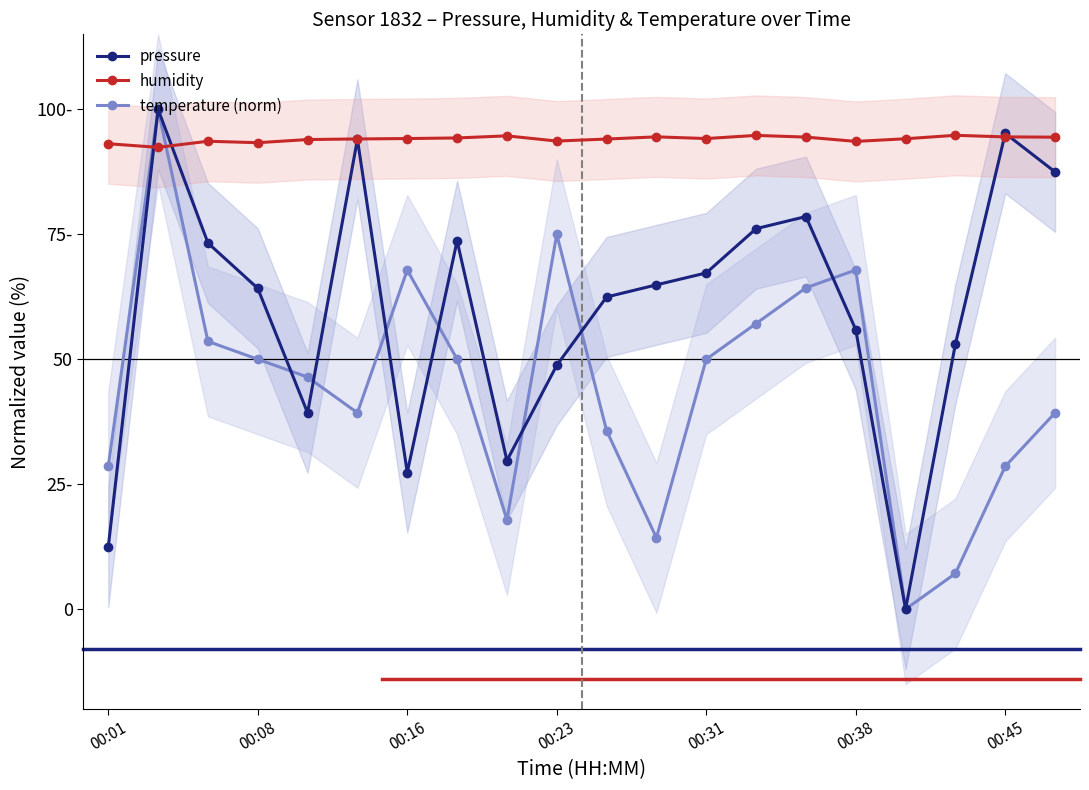

True or false: humidity and temperature (norm) intersect in this chart.

True